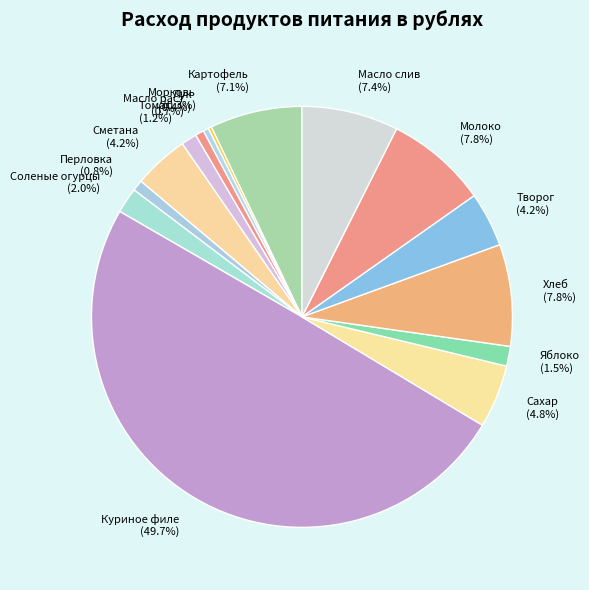

Which slice is the largest?

Куриное филе